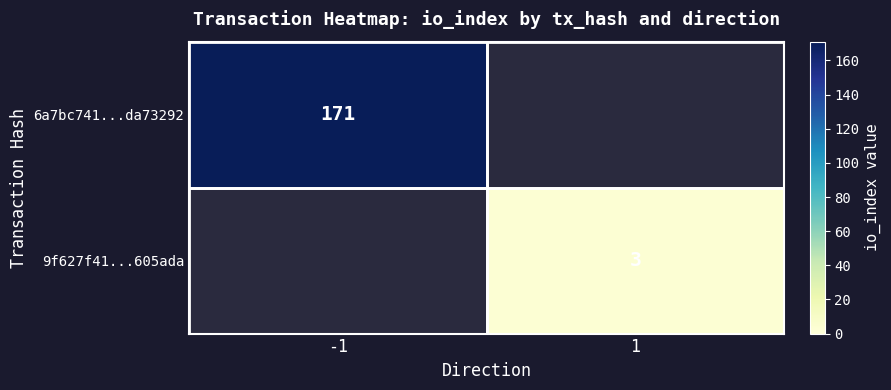

At how many categories does at least one series exceed 86?

1